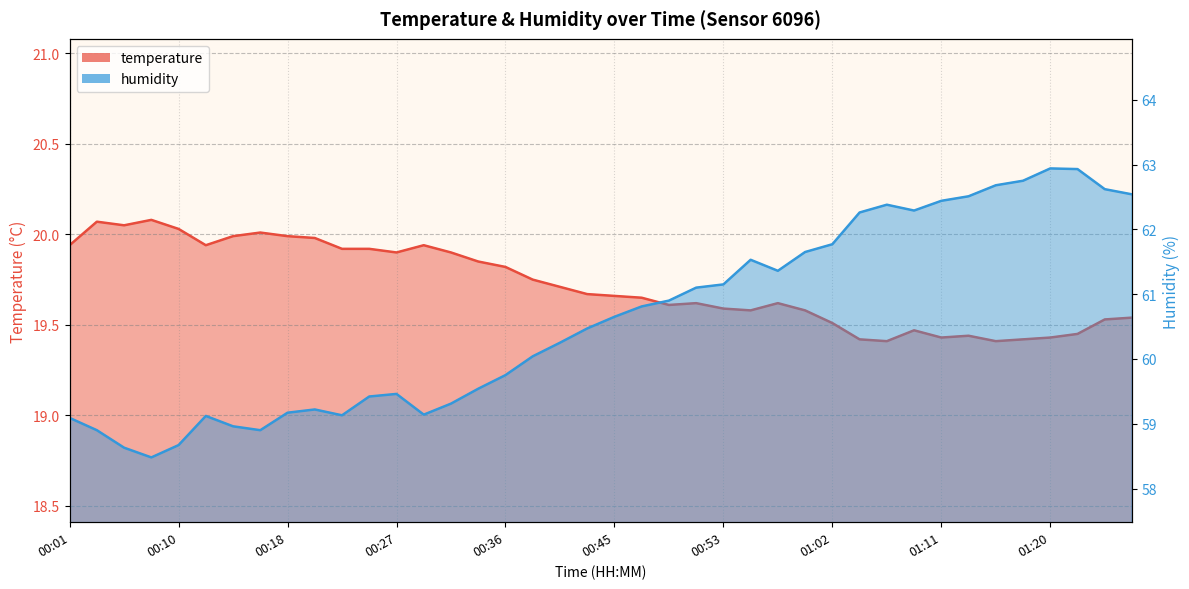

Which series has the largest total across all categories?

humidity